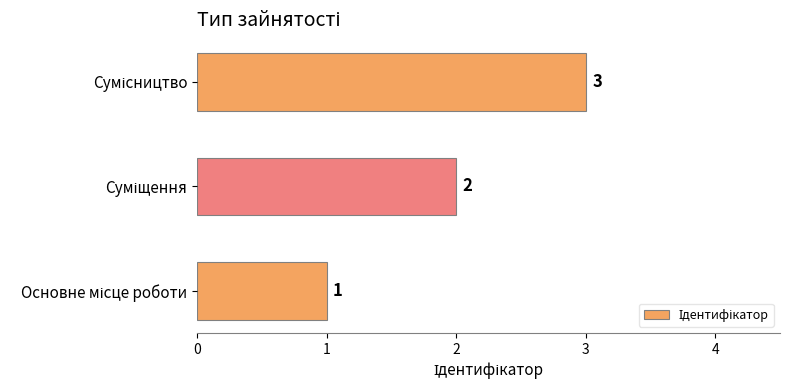

What is the sum of all values?

6